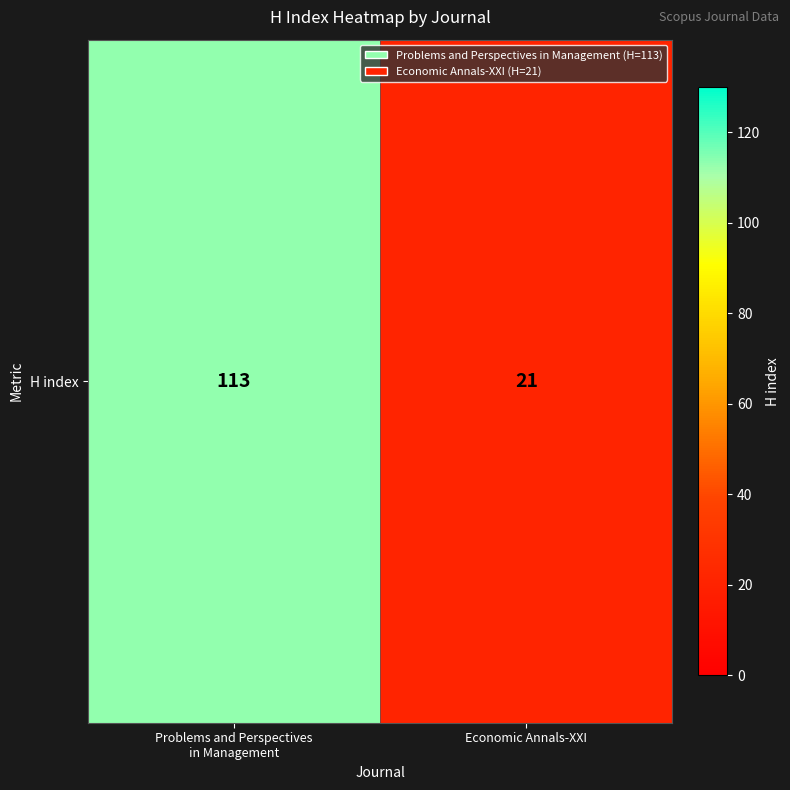

Reading right to left, list all the values displayed in this chart.

21	113